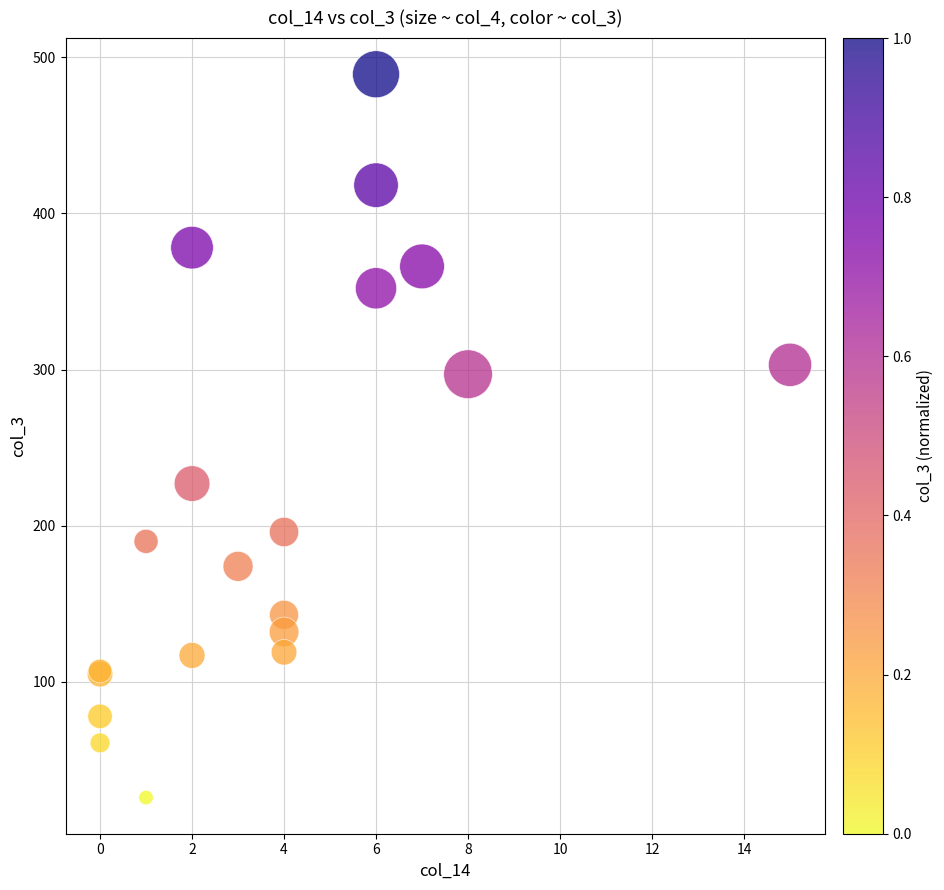

What Y value in the scatter plot is closest to 257?

227